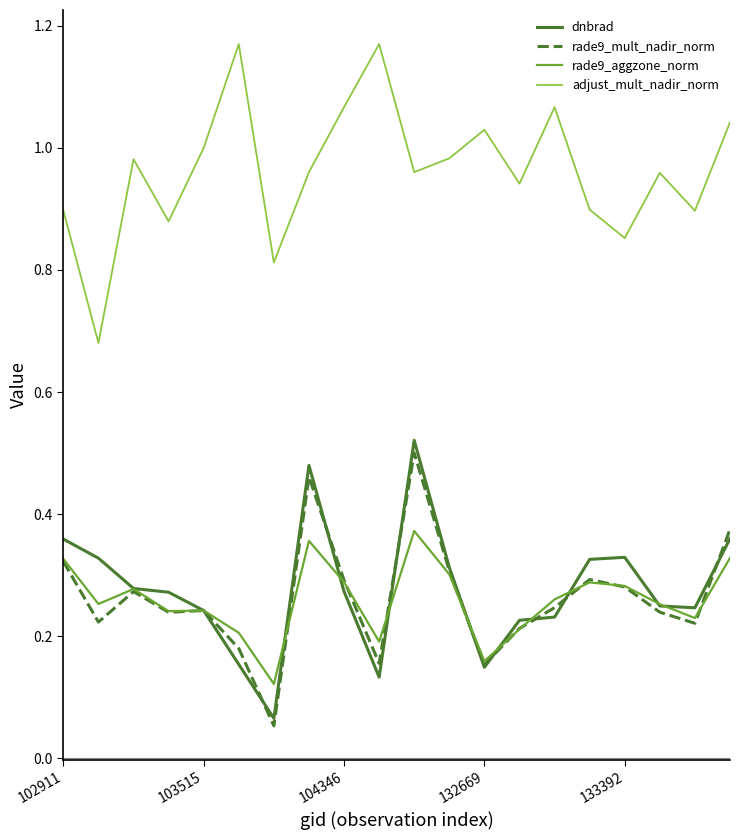

True or false: dnbrad and adjust_mult_nadir_norm intersect in this chart.

False